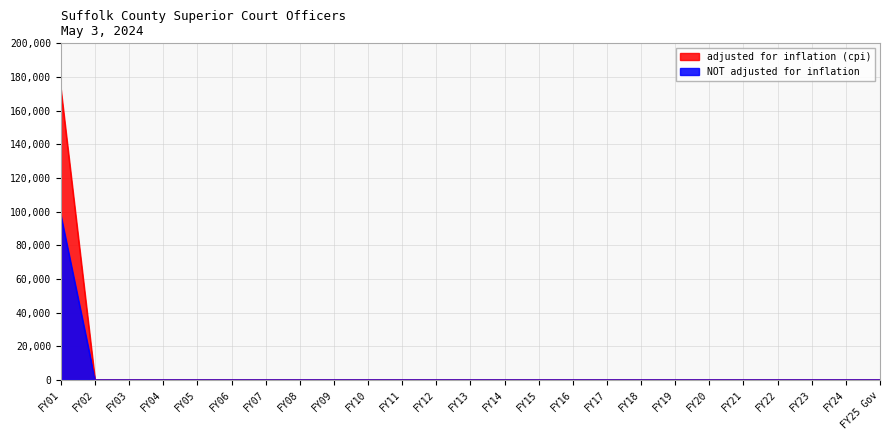

Reading left to right, extract all data points from this chart.

adjusted for inflation (cpi): 172742	0	0	0	0	0	0	0	0	0	0	0	0	0	0	0	0	0	0	0	0	0	0	0	0
NOT adjusted for inflation: 97742	0	0	0	0	0	0	0	0	0	0	0	0	0	0	0	0	0	0	0	0	0	0	0	0